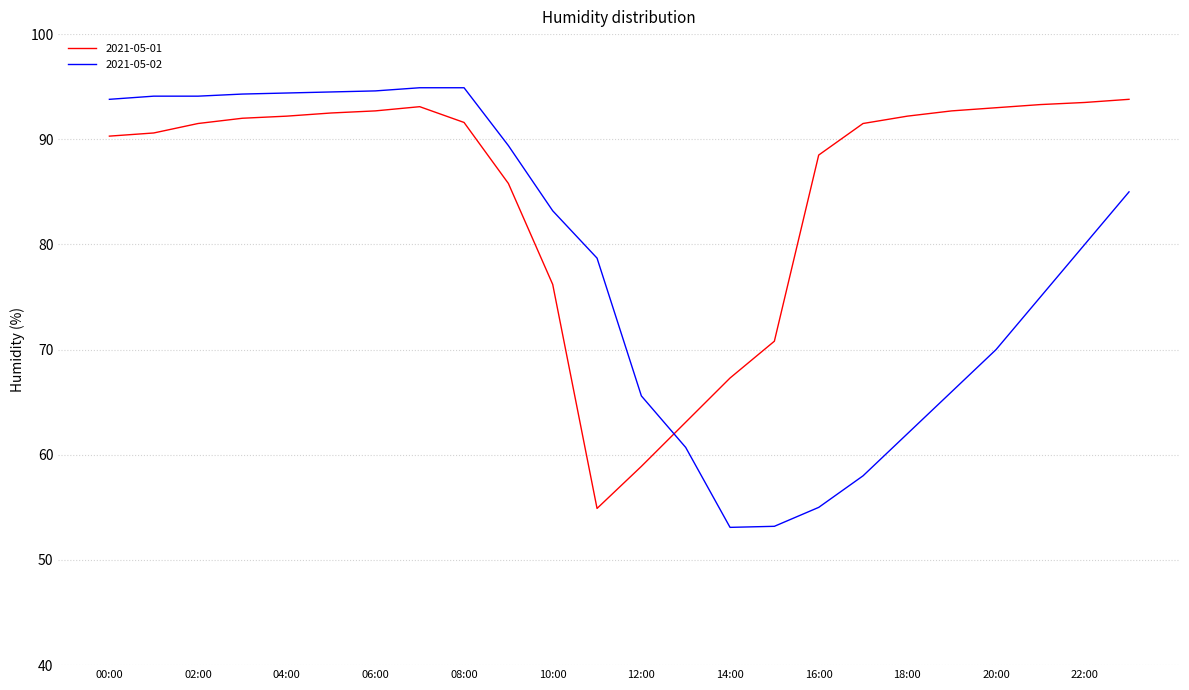

What is the difference between the maximum and minimum values in the 2021-05-01 series?

38.9